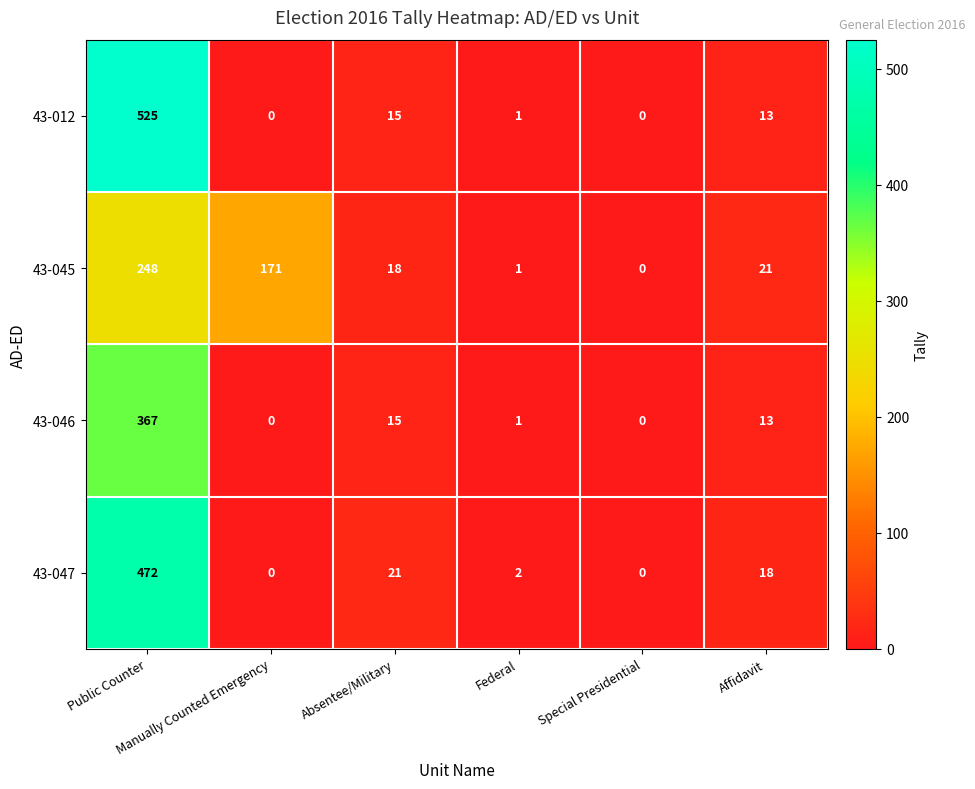

What is the difference between the second highest and minimum values in the 43-047 series?

21